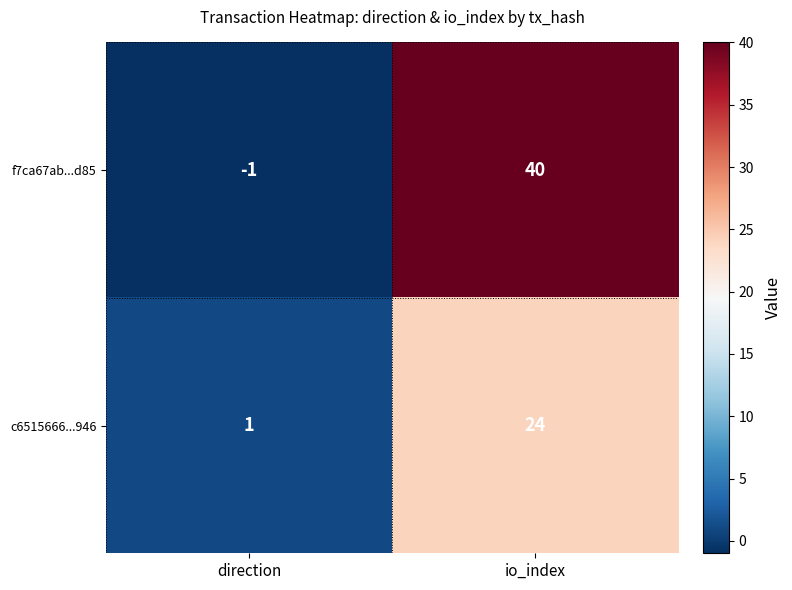

What value does the c6515666...946 series have at io_index?

24